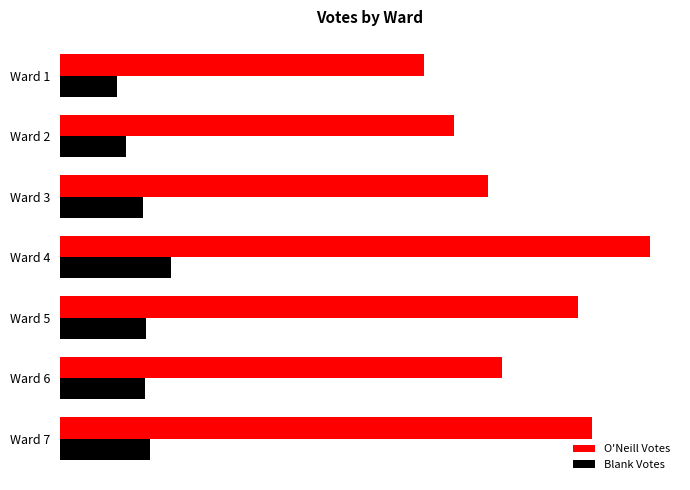

What are all the series names shown in the legend?

O'Neill Votes, Blank Votes